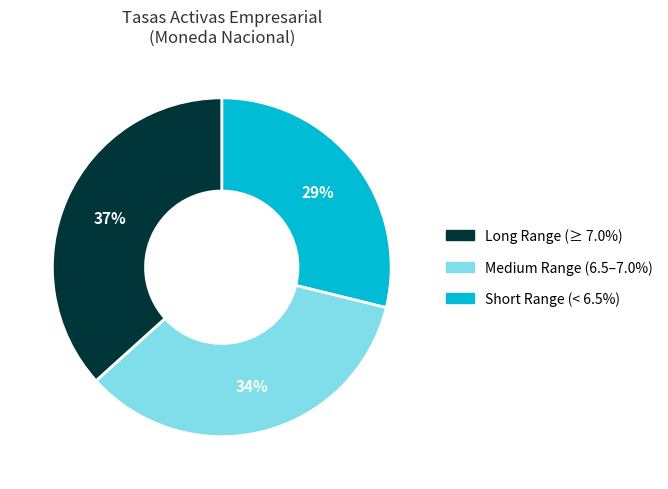

Is there a majority slice in this chart?

No